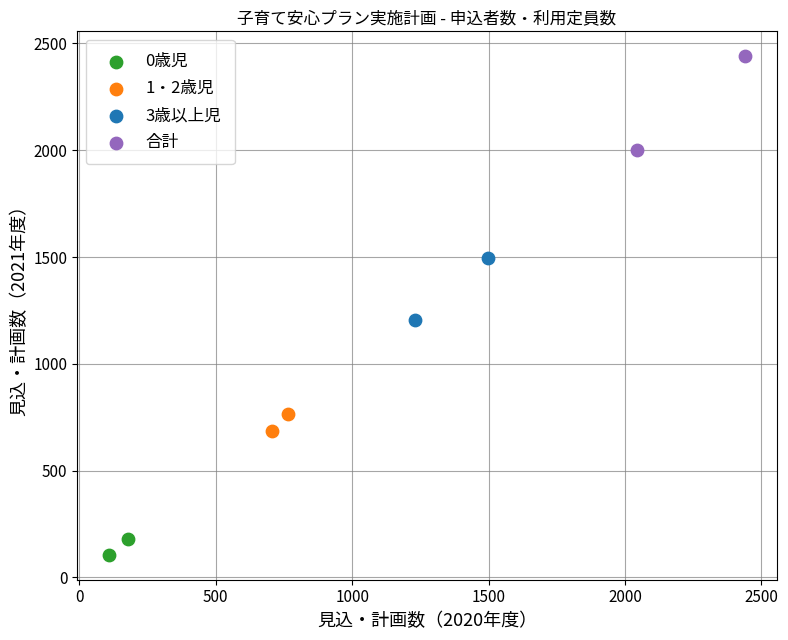

What are all the series names shown in the legend?

0歳児, 1・2歳児, 3歳以上児, 合計